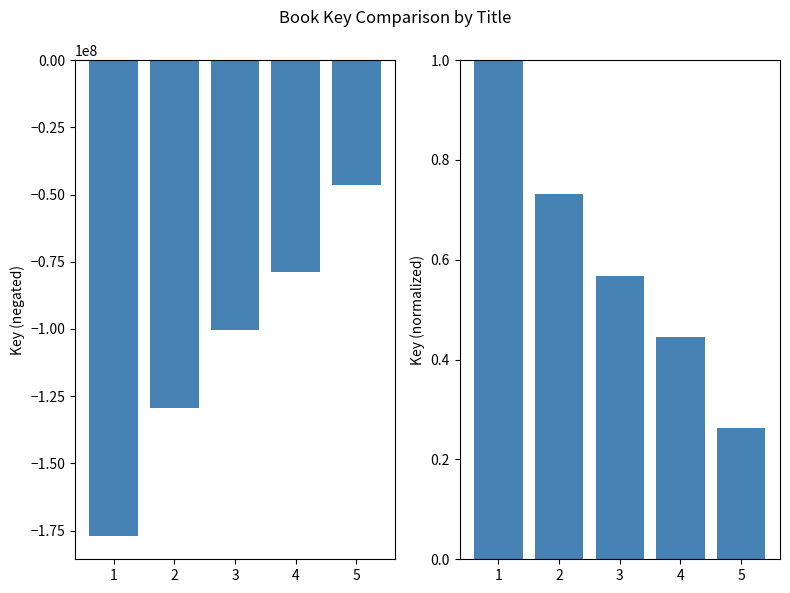

Which series has the largest total across all categories?

Key (normalized)